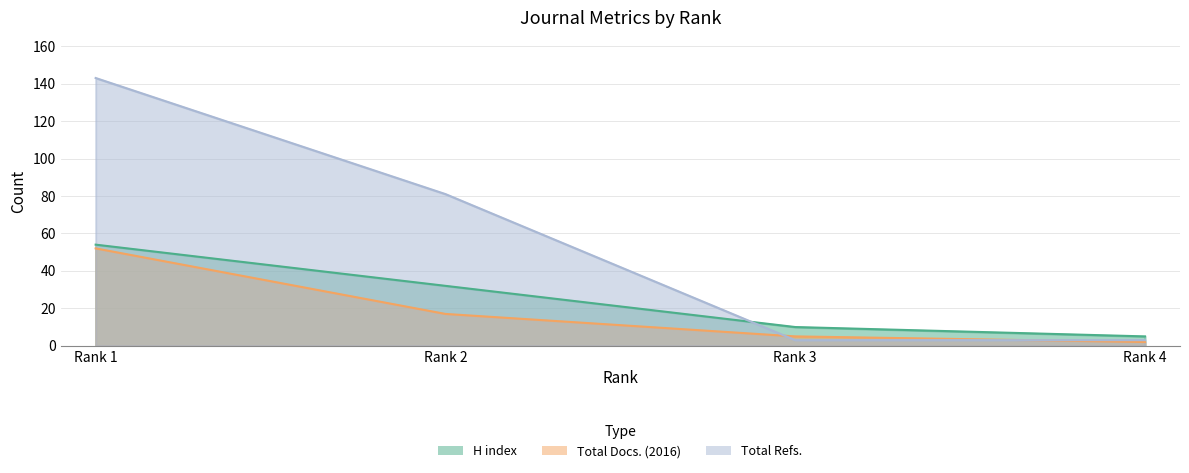

What is the value of the H index point at the 3rd from the left?

10